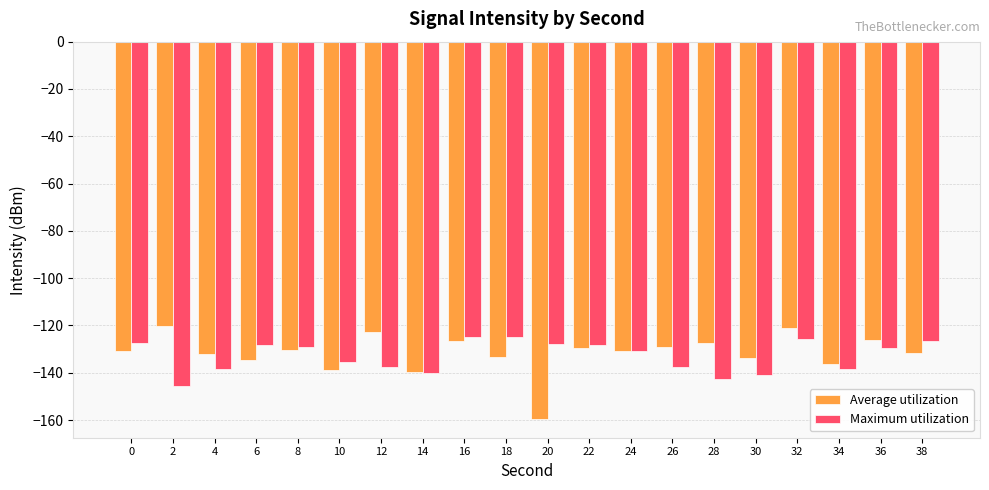

What is the difference between the Maximum utilization values at 36 and 6?

1.2